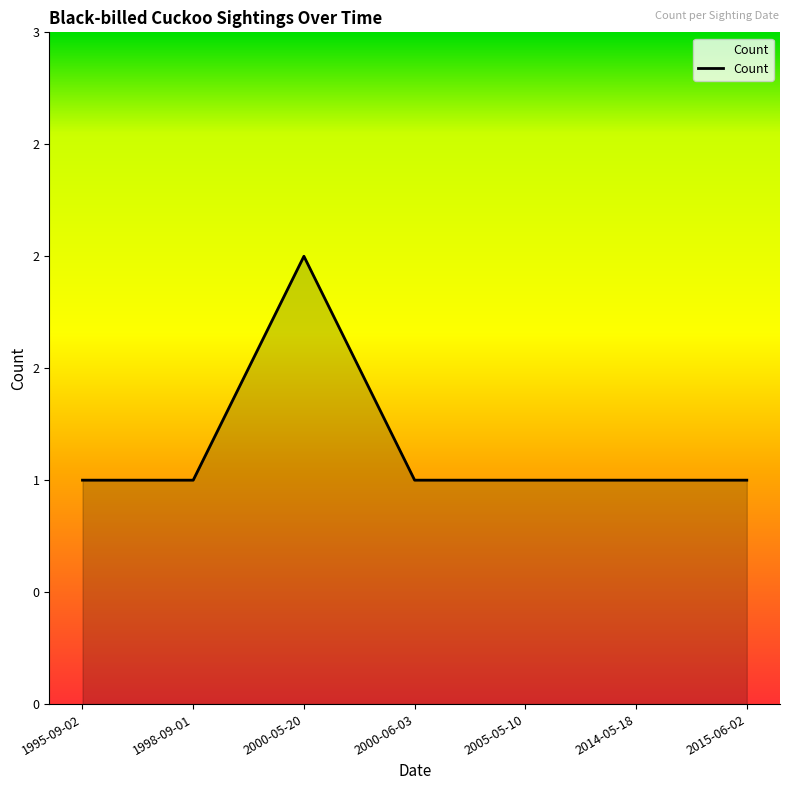

Count the values in the range 1 to 2.

7